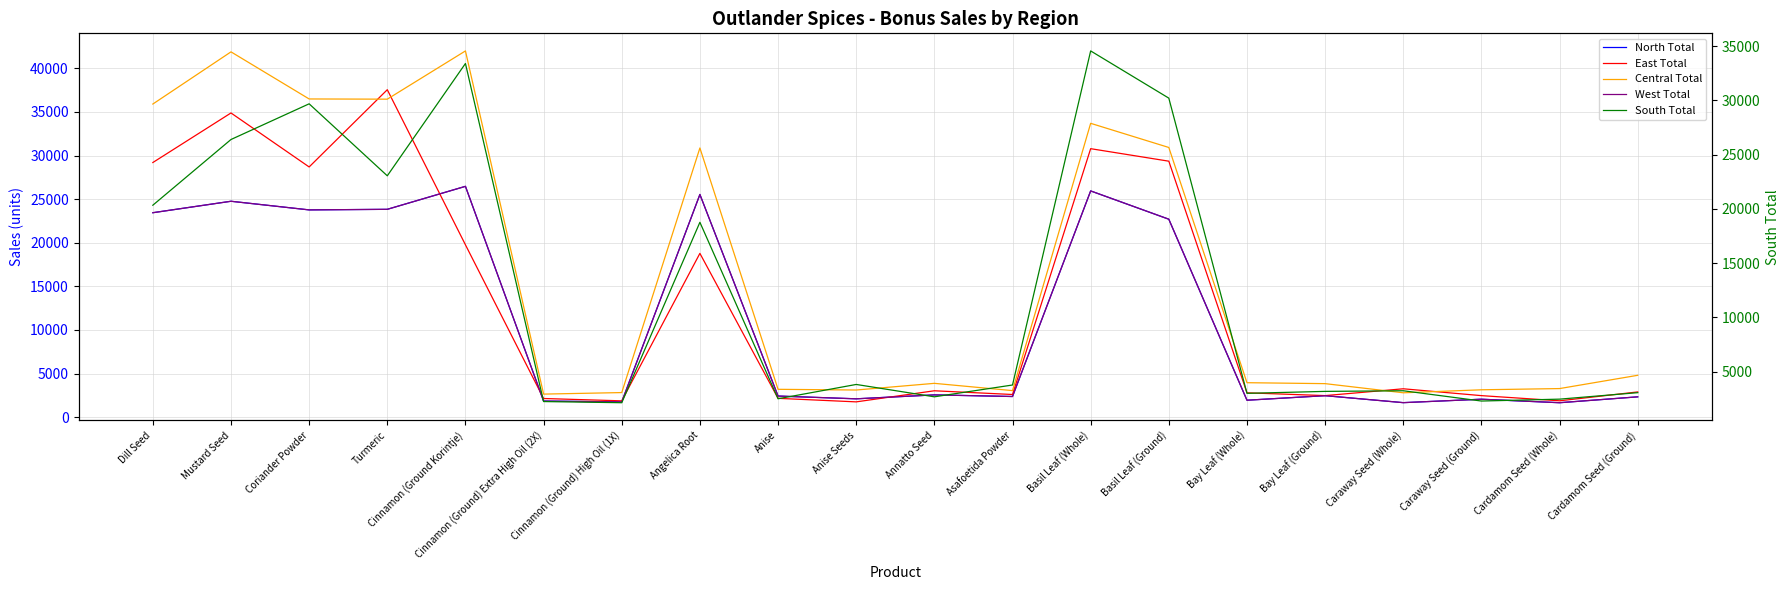

At which category does Central Total reach its first local valley?

Turmeric